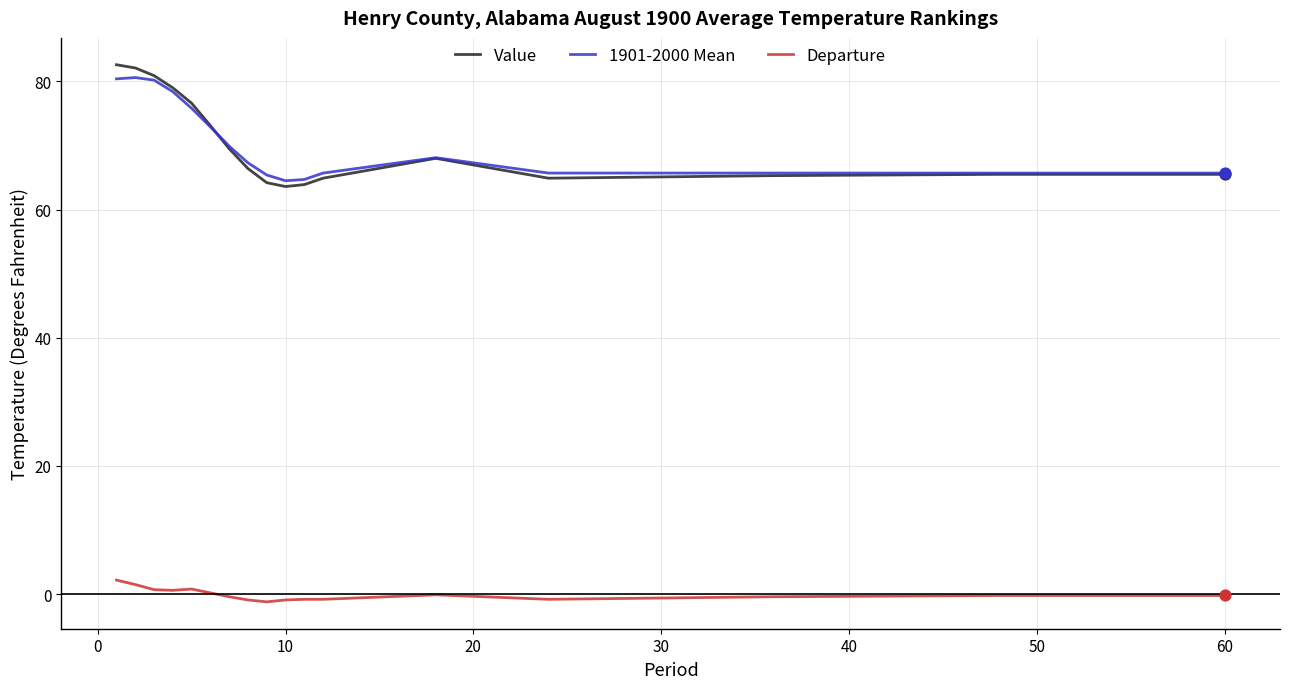

Which series has the widest spread of values?

Value